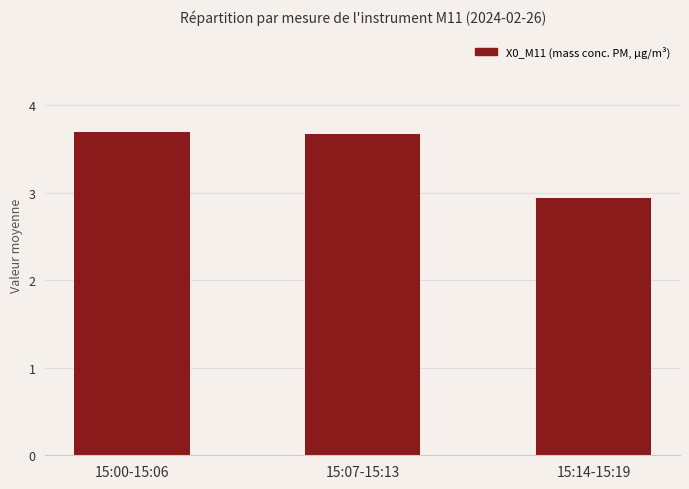

The chart shows a value of 2.2 at 15:07-15:13. True or false?

False